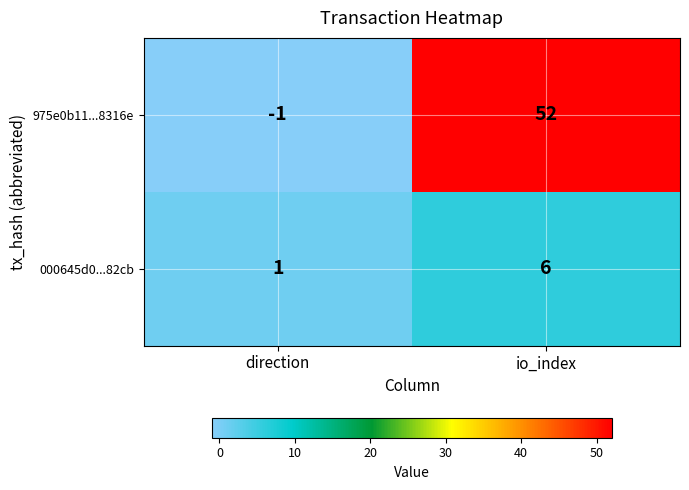

At which category does the chart reach its minimum across all series?

direction